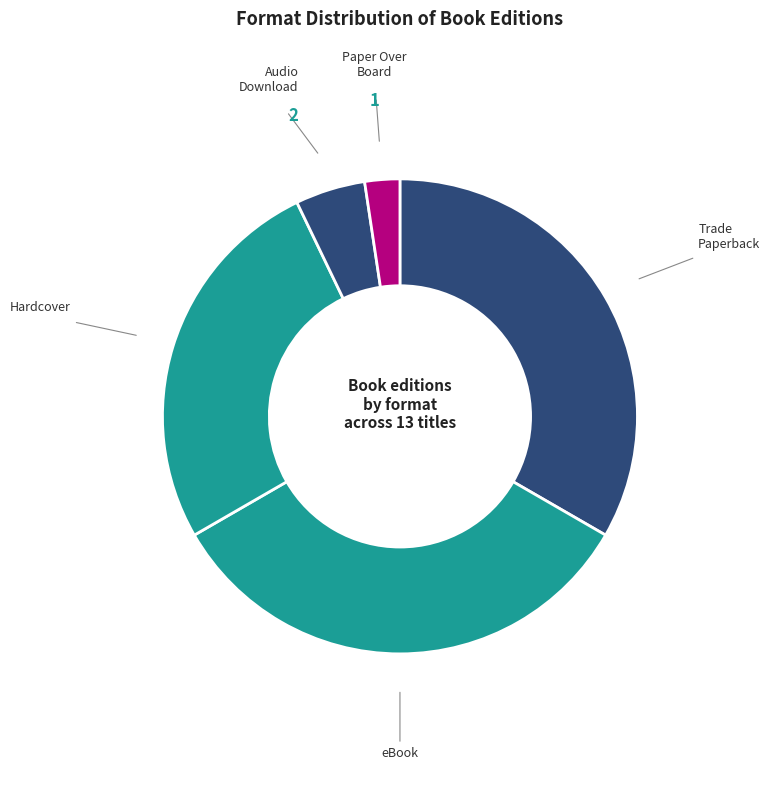

What is the smallest slice in the pie chart?

Paper Over Board